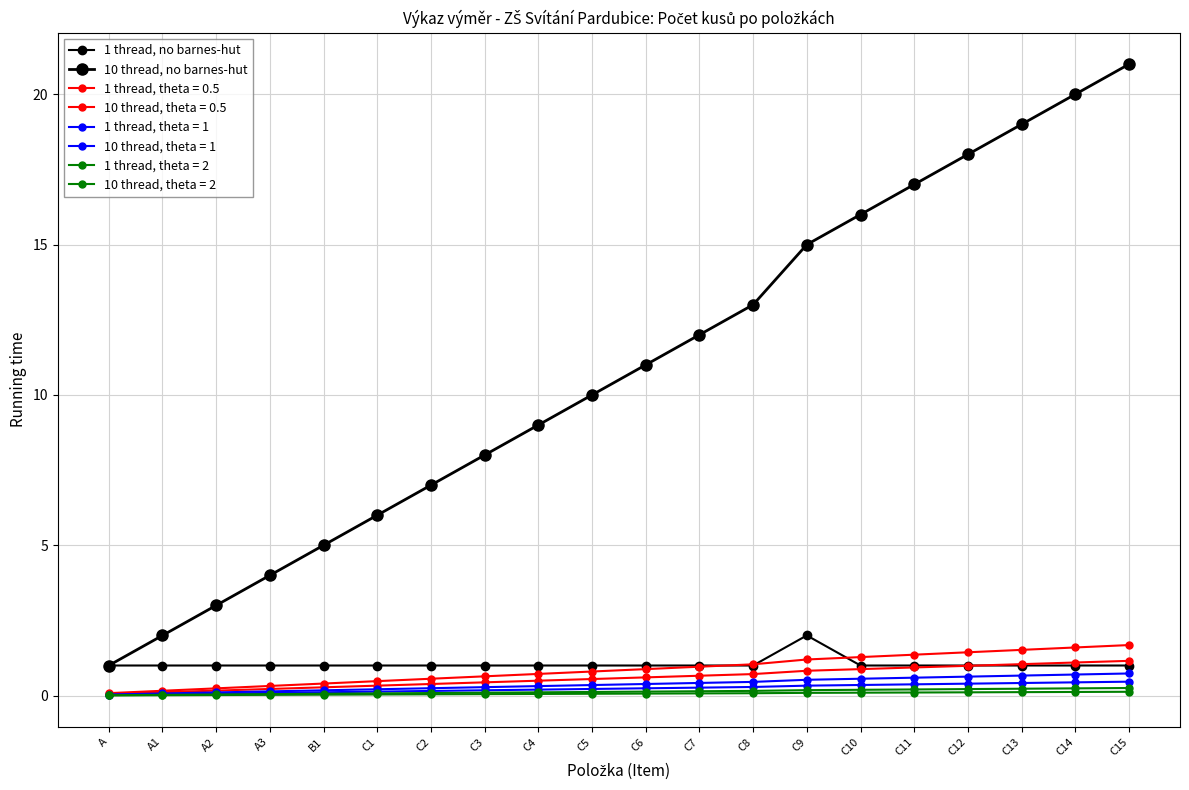

At which label does 1 thread, no barnes-hut reach its peak?

C9